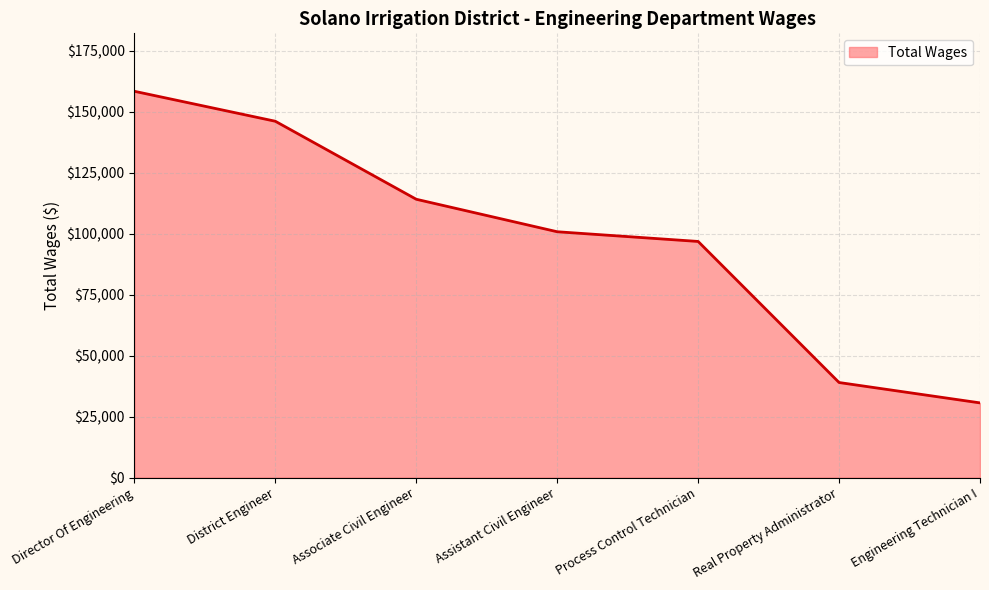

Between Real Property Administrator and Assistant Civil Engineer, which is larger?

Assistant Civil Engineer